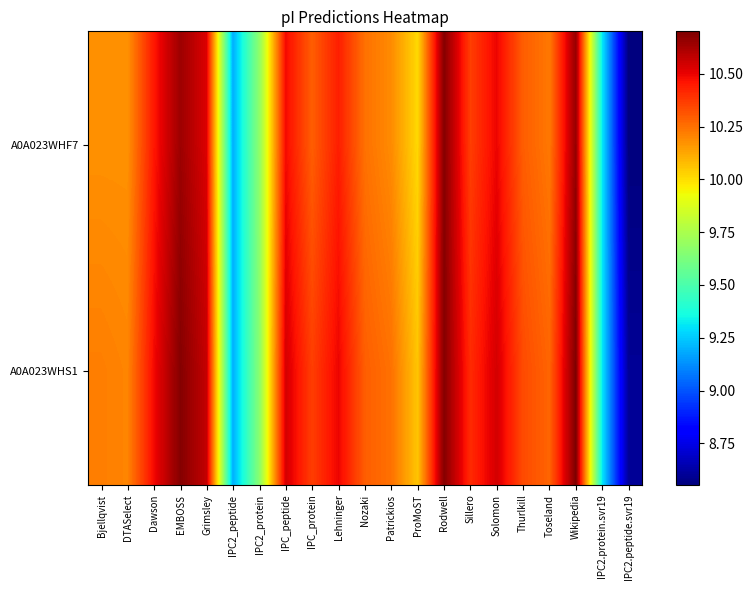

Rank the series at IPC2_peptide from highest to lowest value.

A0A023WHF7, A0A023WHS1